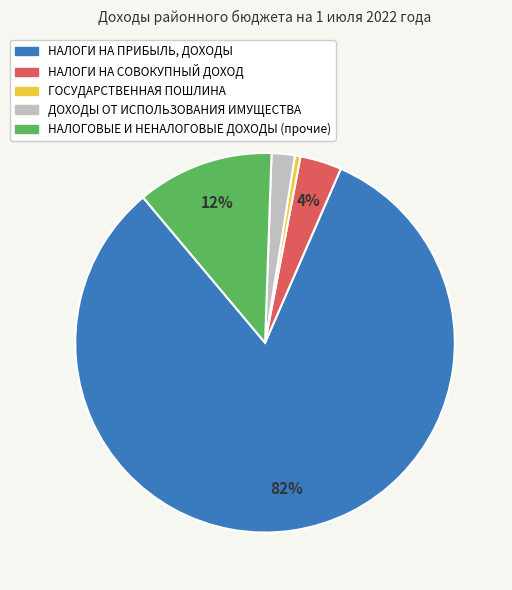

Rank the categories by value from lowest to highest.

ГОСУДАРСТВЕННАЯ ПОШЛИНА, ДОХОДЫ ОТ ИСПОЛЬЗОВАНИЯ ИМУЩЕСТВА, НАЛОГИ НА СОВОКУПНЫЙ ДОХОД, НАЛОГОВЫЕ И НЕНАЛОГОВЫЕ ДОХОДЫ (прочие), НАЛОГИ НА ПРИБЫЛЬ, ДОХОДЫ